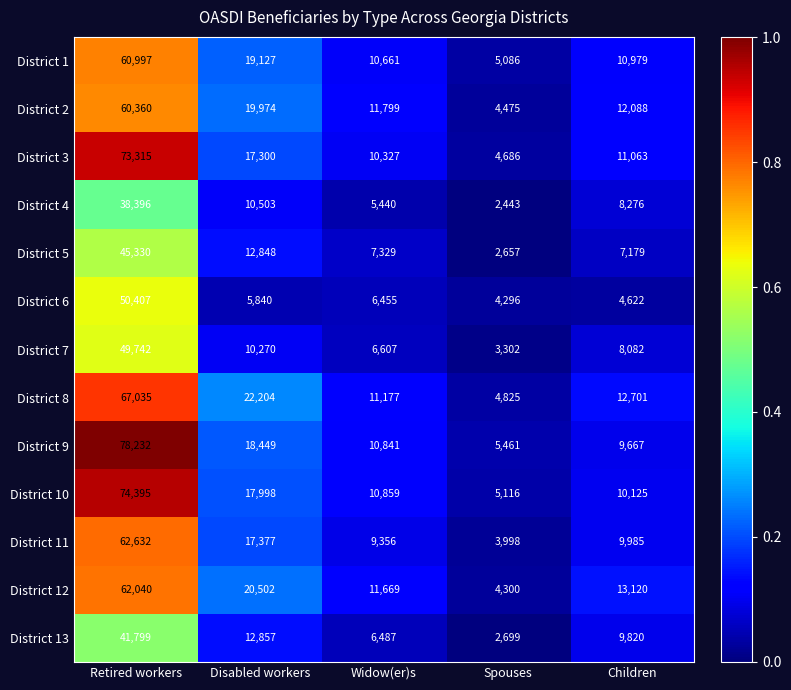

Which label corresponds to the largest value in the chart?

Retired workers